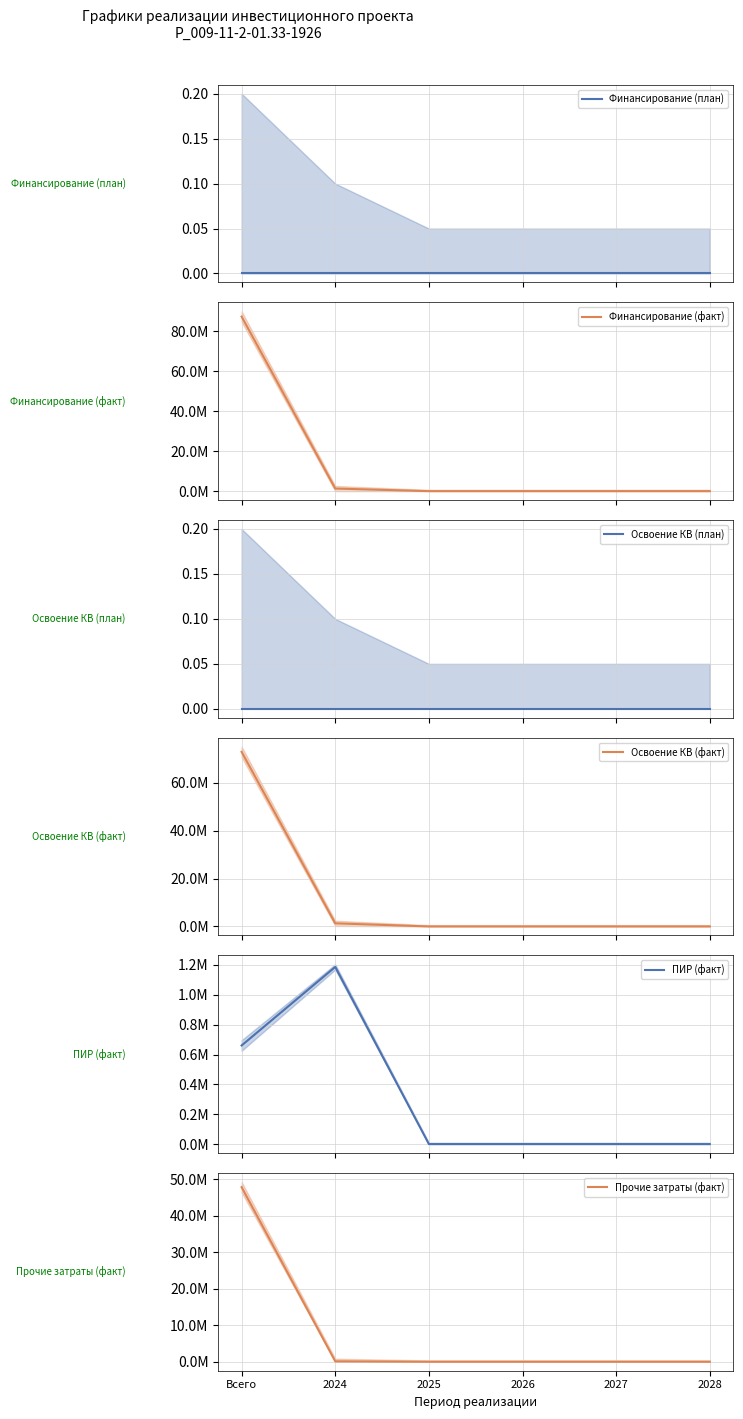

At how many categories does at least one series exceed 71838523?

1